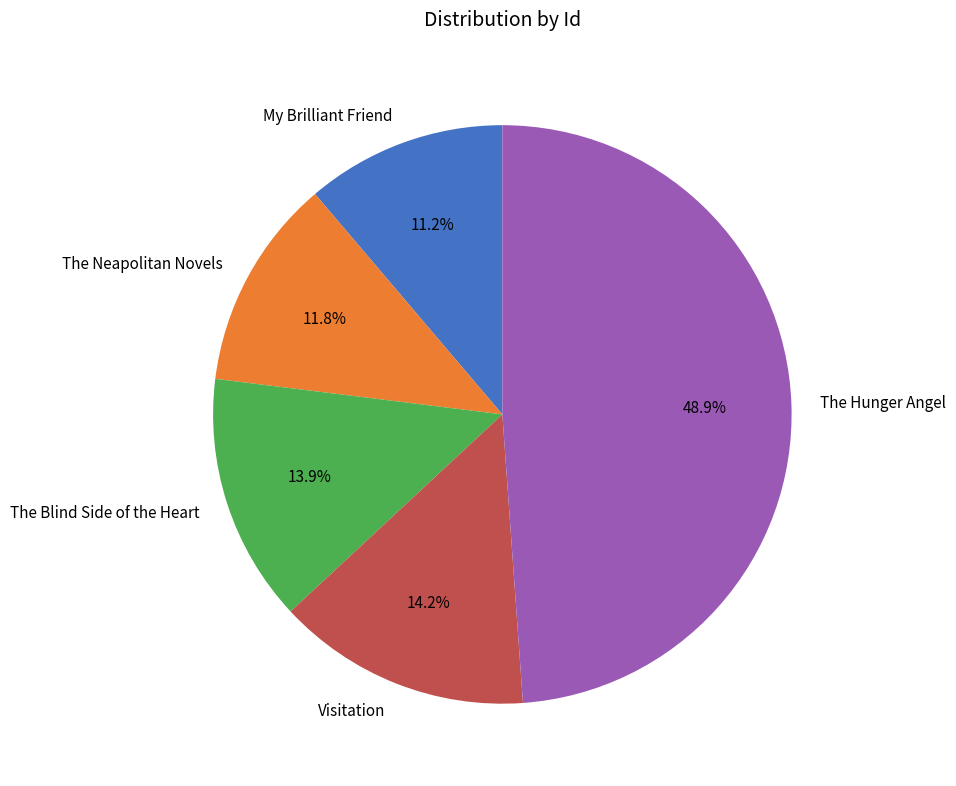

Which category has the biggest portion of the pie?

The Hunger Angel